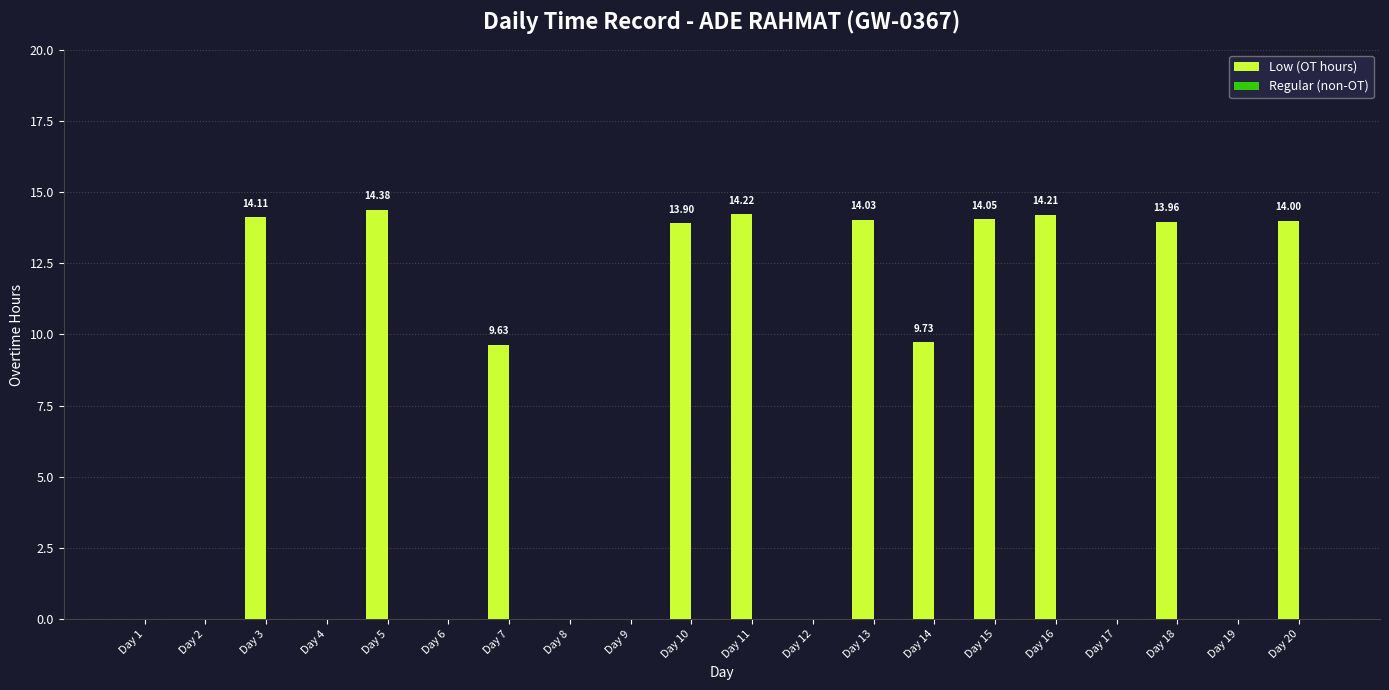

What is the sum of the values at Day 18 and Day 13?

28.0